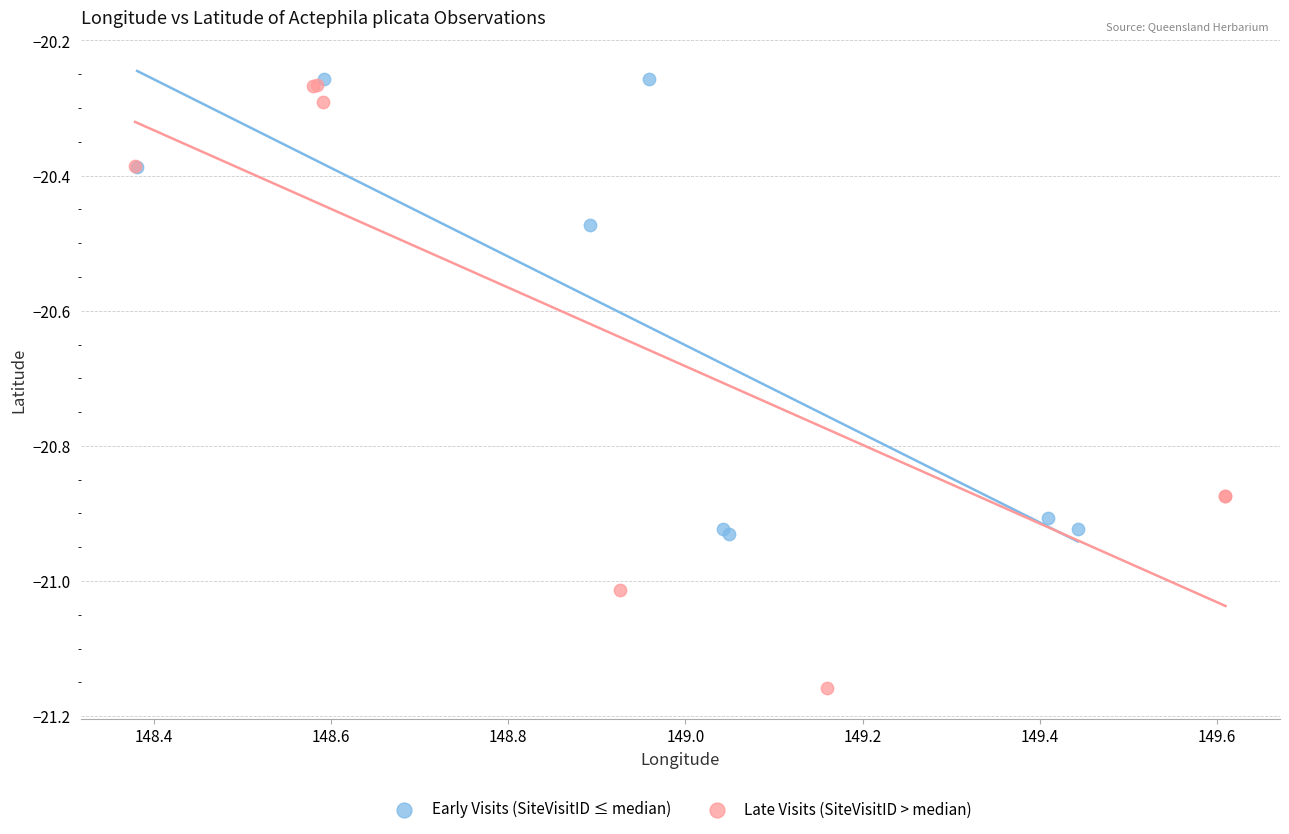

Which series reaches the minimum Y coordinate?

Late Visits (SiteVisitID > median)